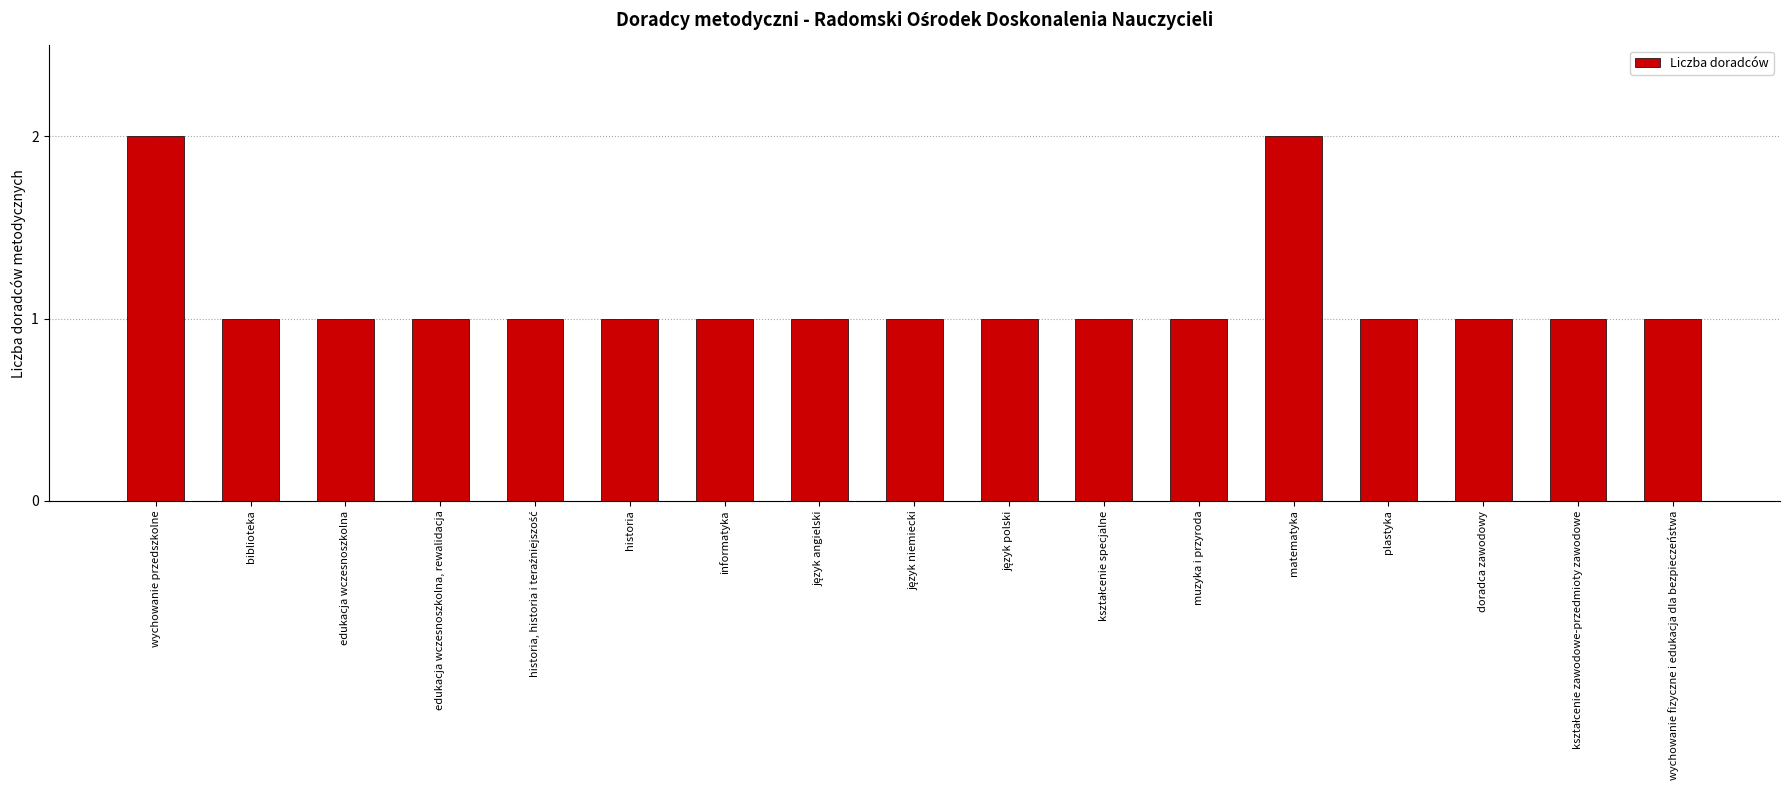

What is the value of the 10th bar from the left?

1